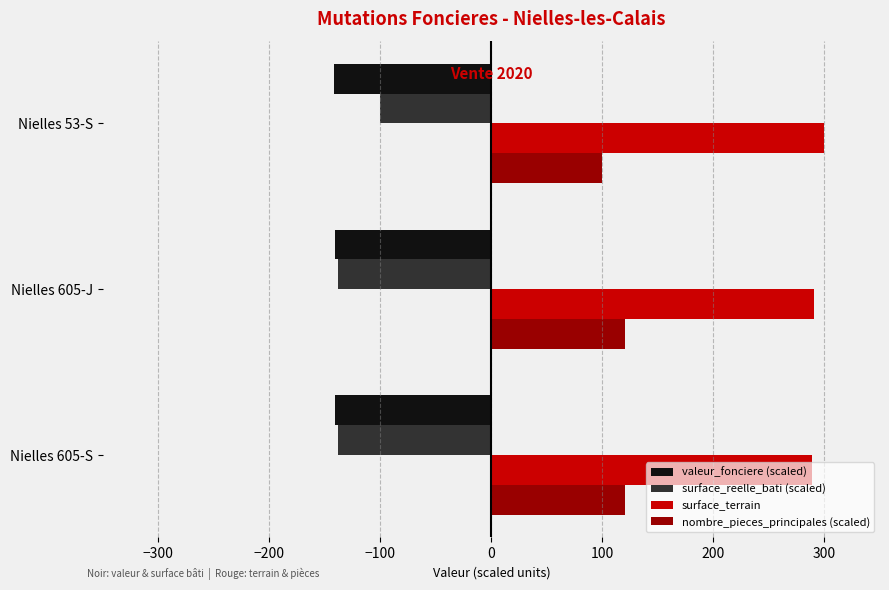

What is the difference between the highest and lowest values at Nielles 605-S?

429.5